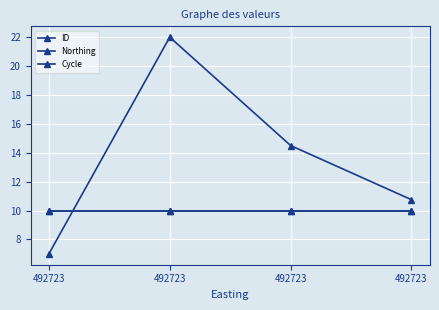

Between which two adjacent categories do ID and Cycle first intersect?

492723 and 492723